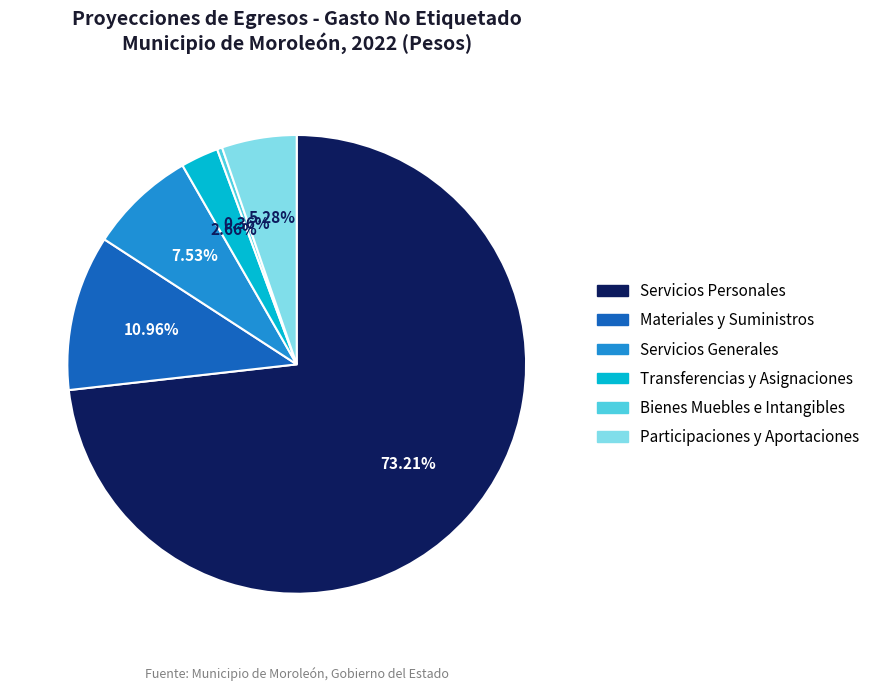

To the nearest percent, what percentage of the pie is Transferencias y Asignaciones?

3%